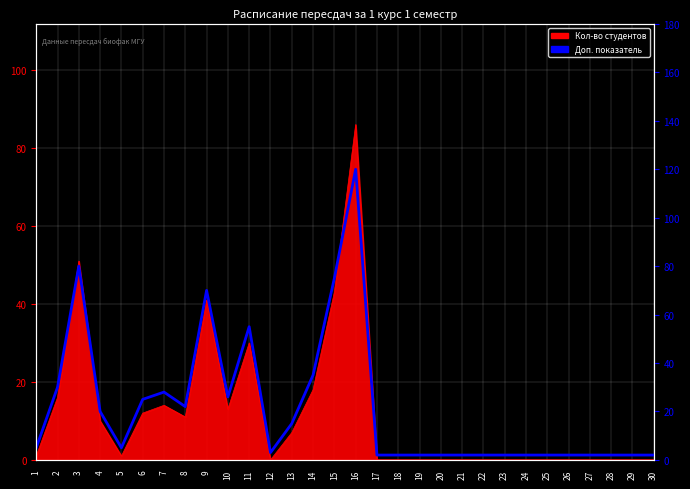

Reading left to right, what are all the values shown in this chart?

5	30	80	20	5	25	28	22	70	26	55	3	15	35	75	120	2	2	2	2	2	2	2	2	2	2	2	2	2	2